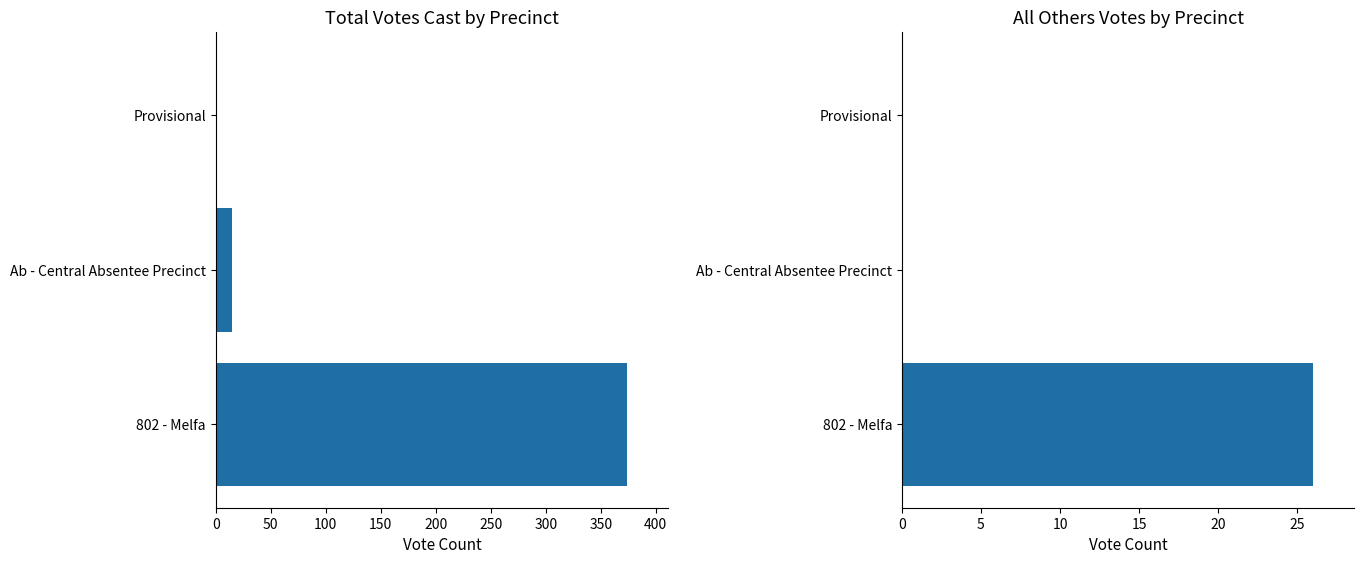

How many values in Total Votes Cast are above zero?

2